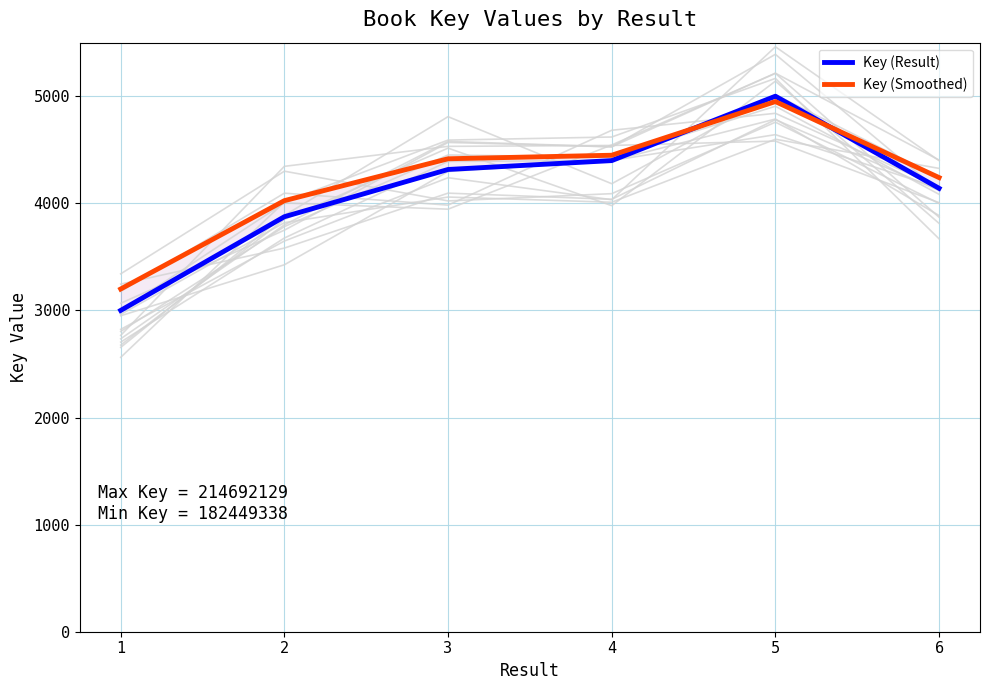

Which series has the widest spread of values?

Key (Result)